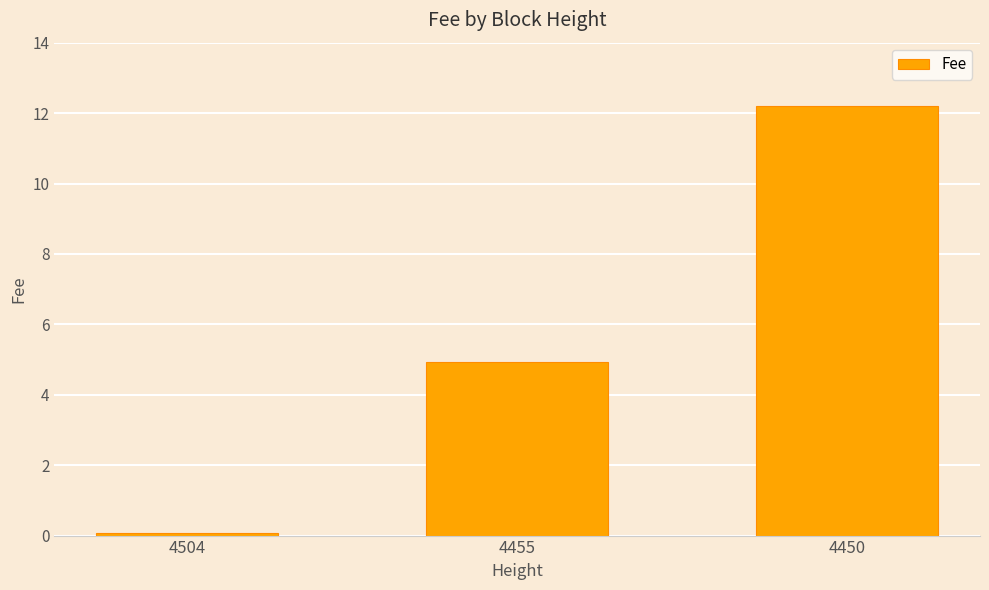

The value at 4455 is 6.7. True or false?

False